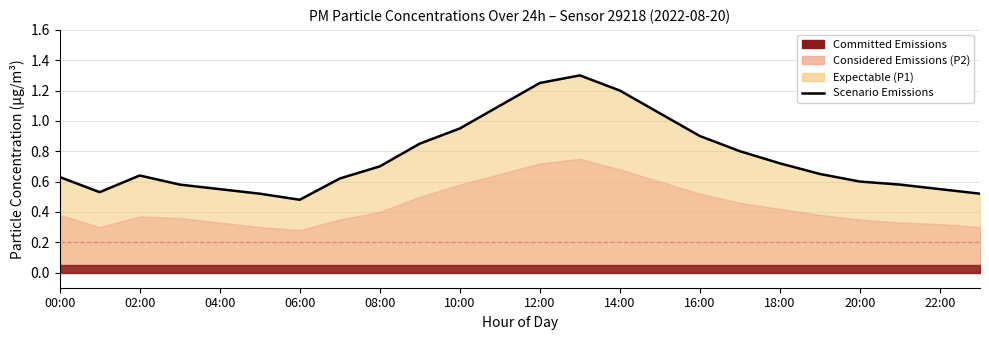

At which label is the value closest to 0?

06:00